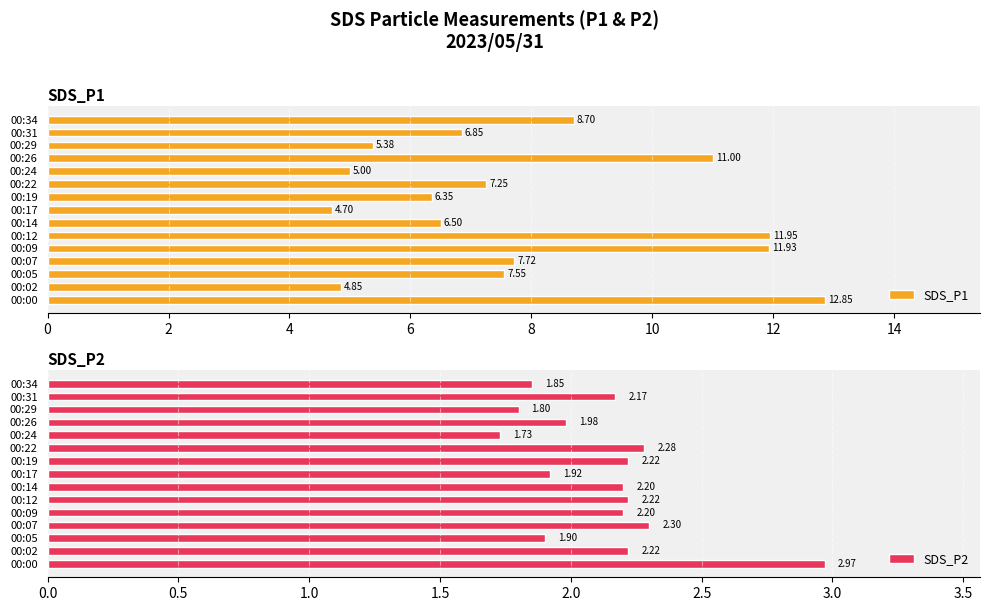

Rank the series by their maximum value, from lowest to highest.

SDS_P2, SDS_P1